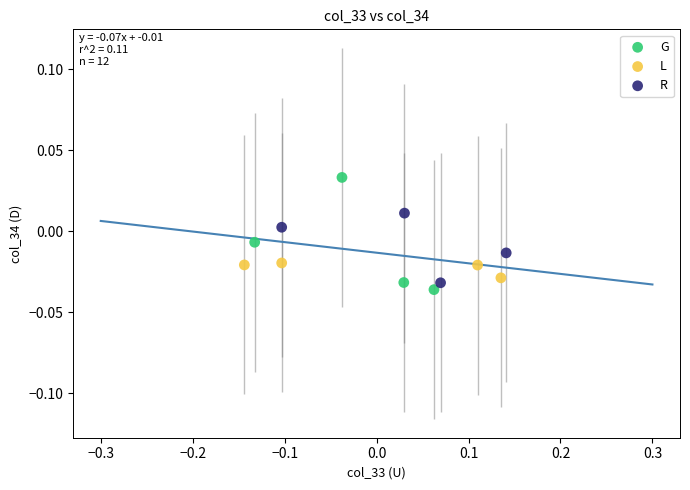

Which series contains the highest Y value?

G